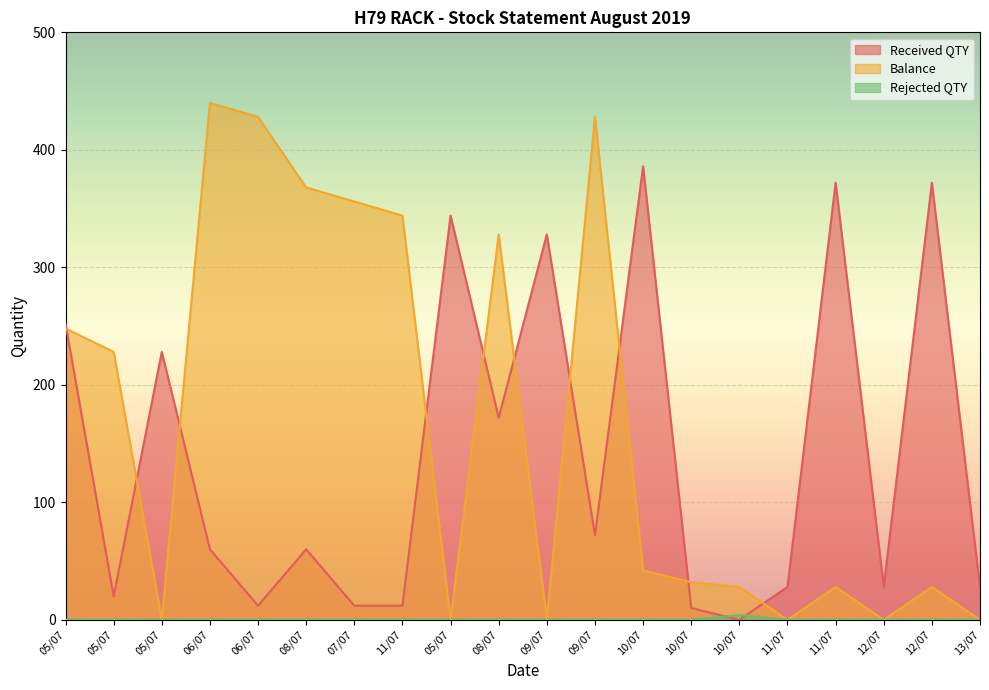

What is the spread (max minus min) of values at 07/07?

356